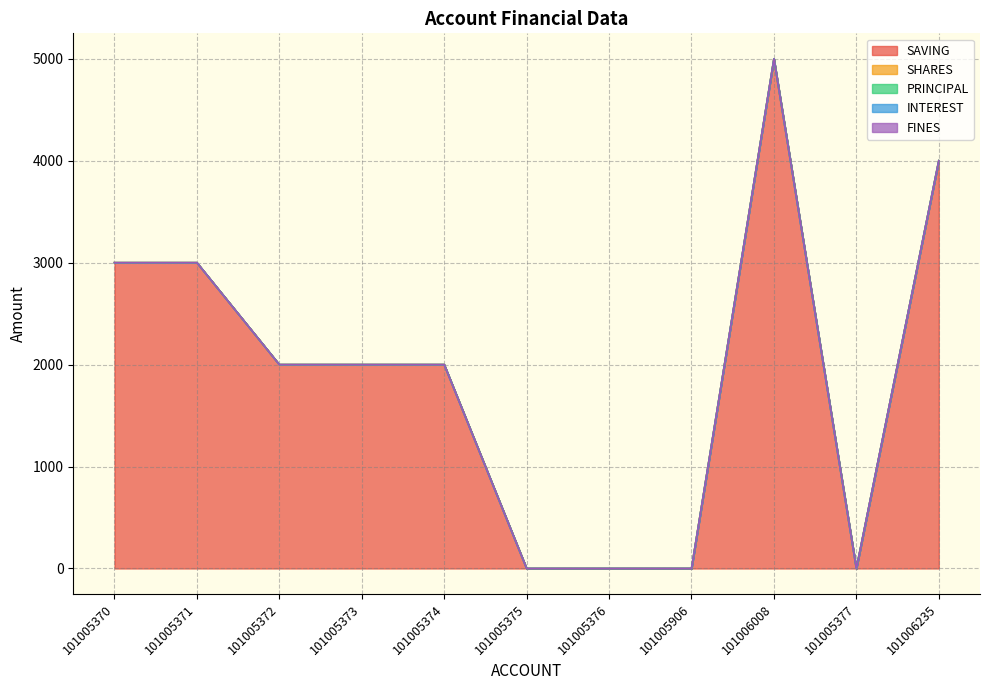

What are all the series names shown in the legend?

SAVING, SHARES, PRINCIPAL, INTEREST, FINES